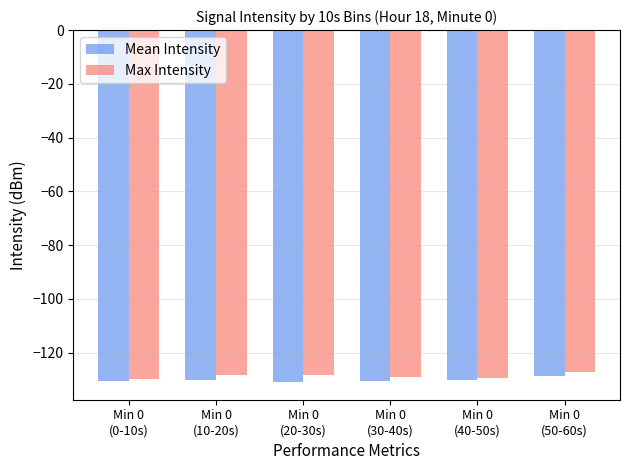

What is the sum of all Mean Intensity values?

-781.1